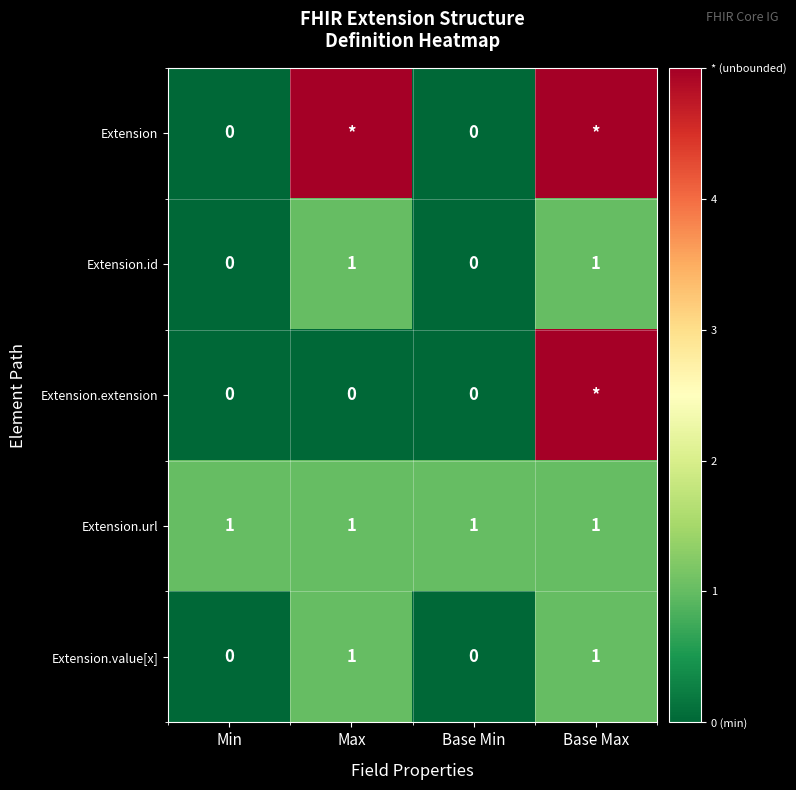

What is the maximum value shown in the chart?

5